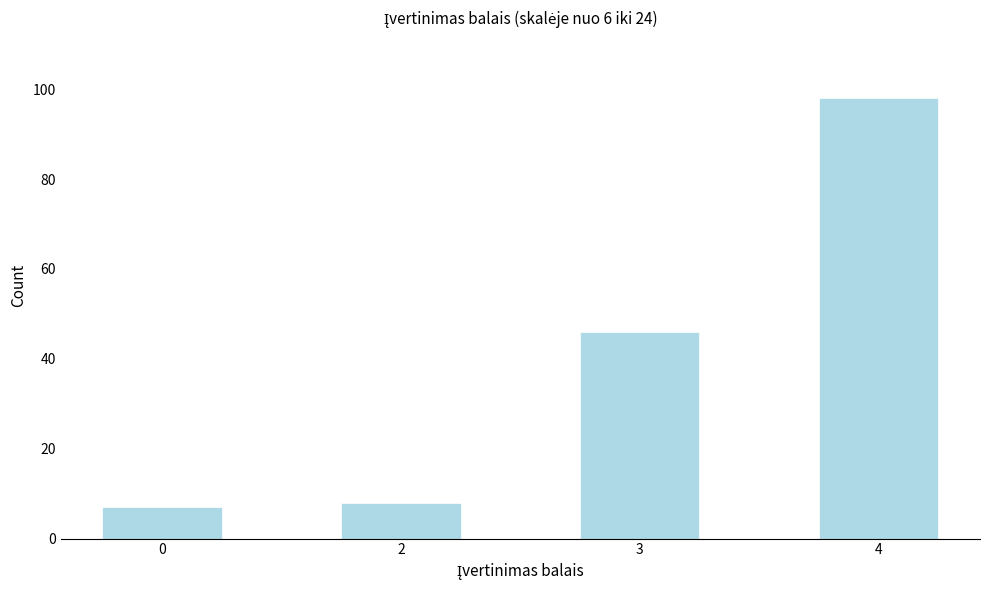

Reading right to left, extract all data points from this chart.

98	46	8	7